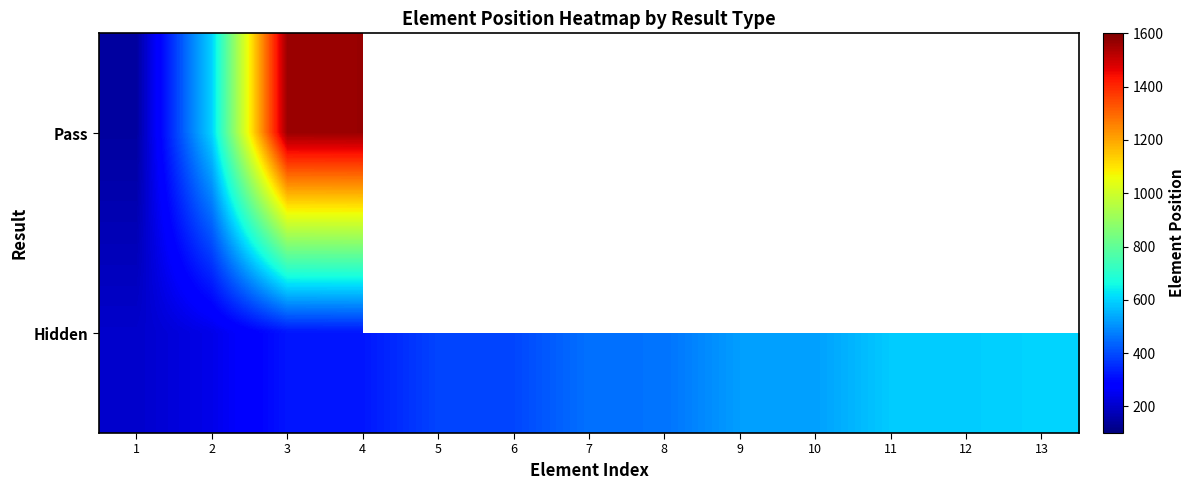

The Pass series shows 206.0 at 1. True or false?

False